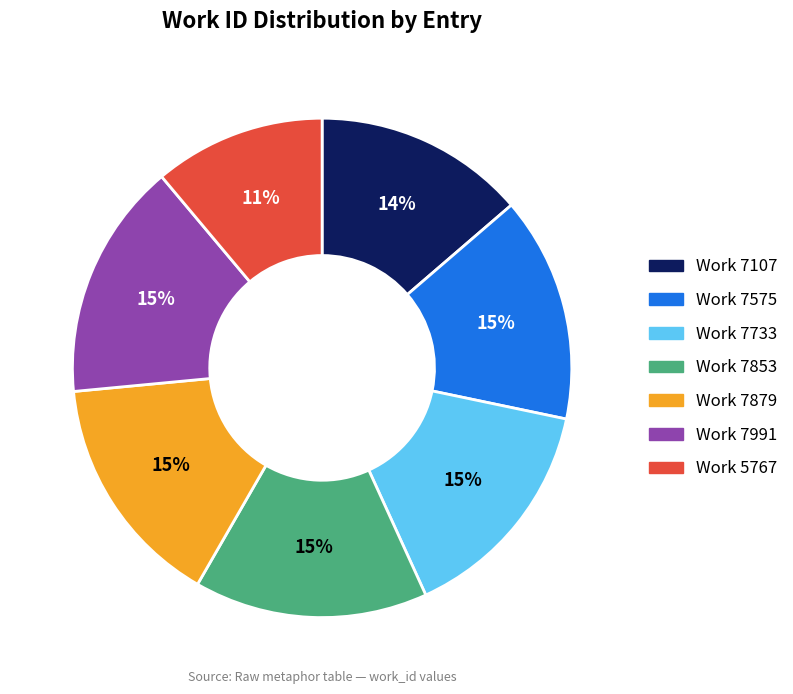

True or false: Work 7575 accounts for 29% of the total.

False